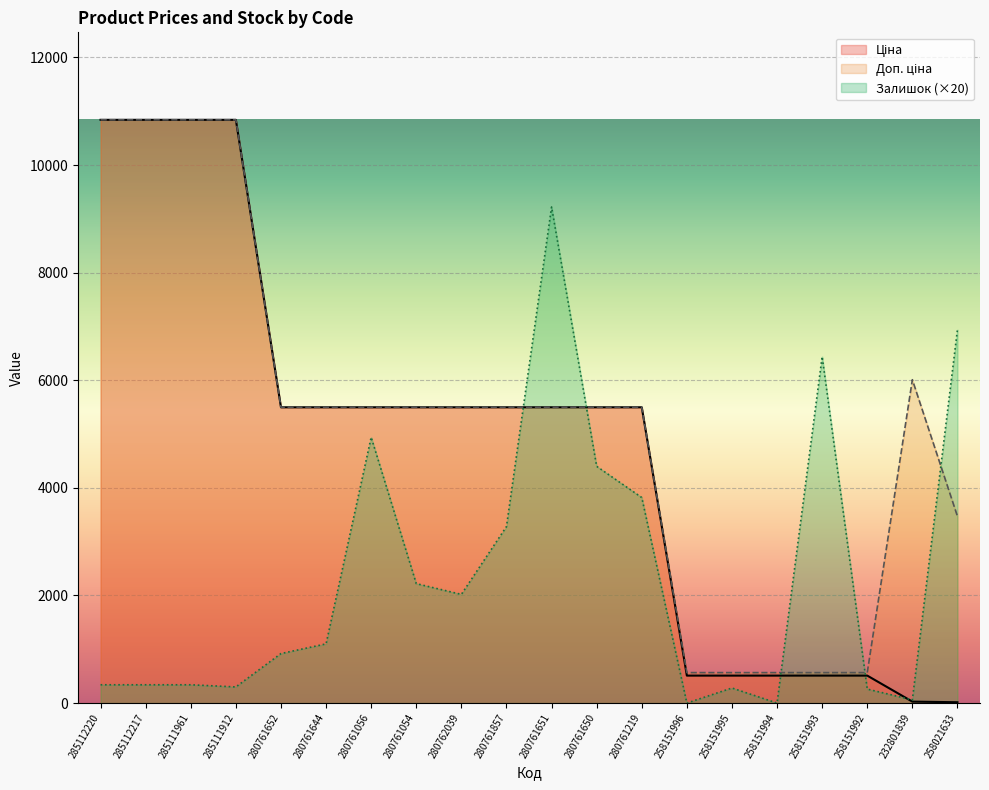

How many categories are shown in the chart?

20